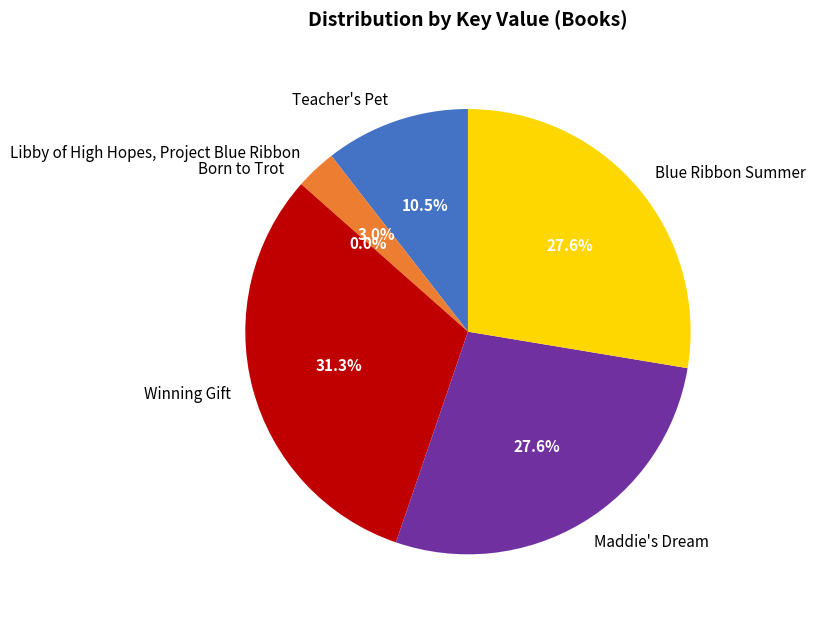

How much of the chart is everything except Maddie's Dream?

72.4%